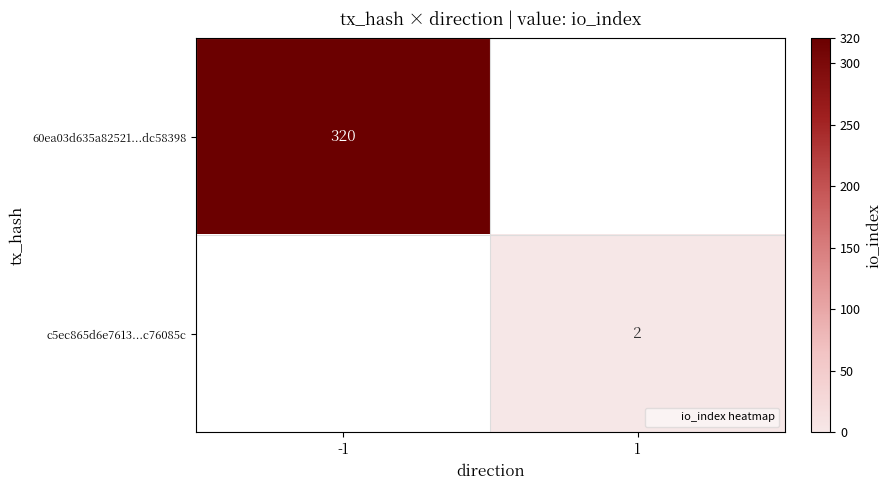

The c5ec865d6e7613...c76085c series shows 2 at 1. True or false?

True